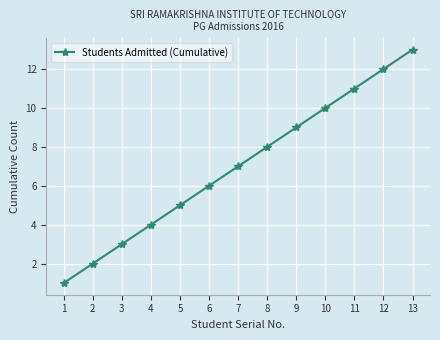

What is the maximum value shown in the chart?

13